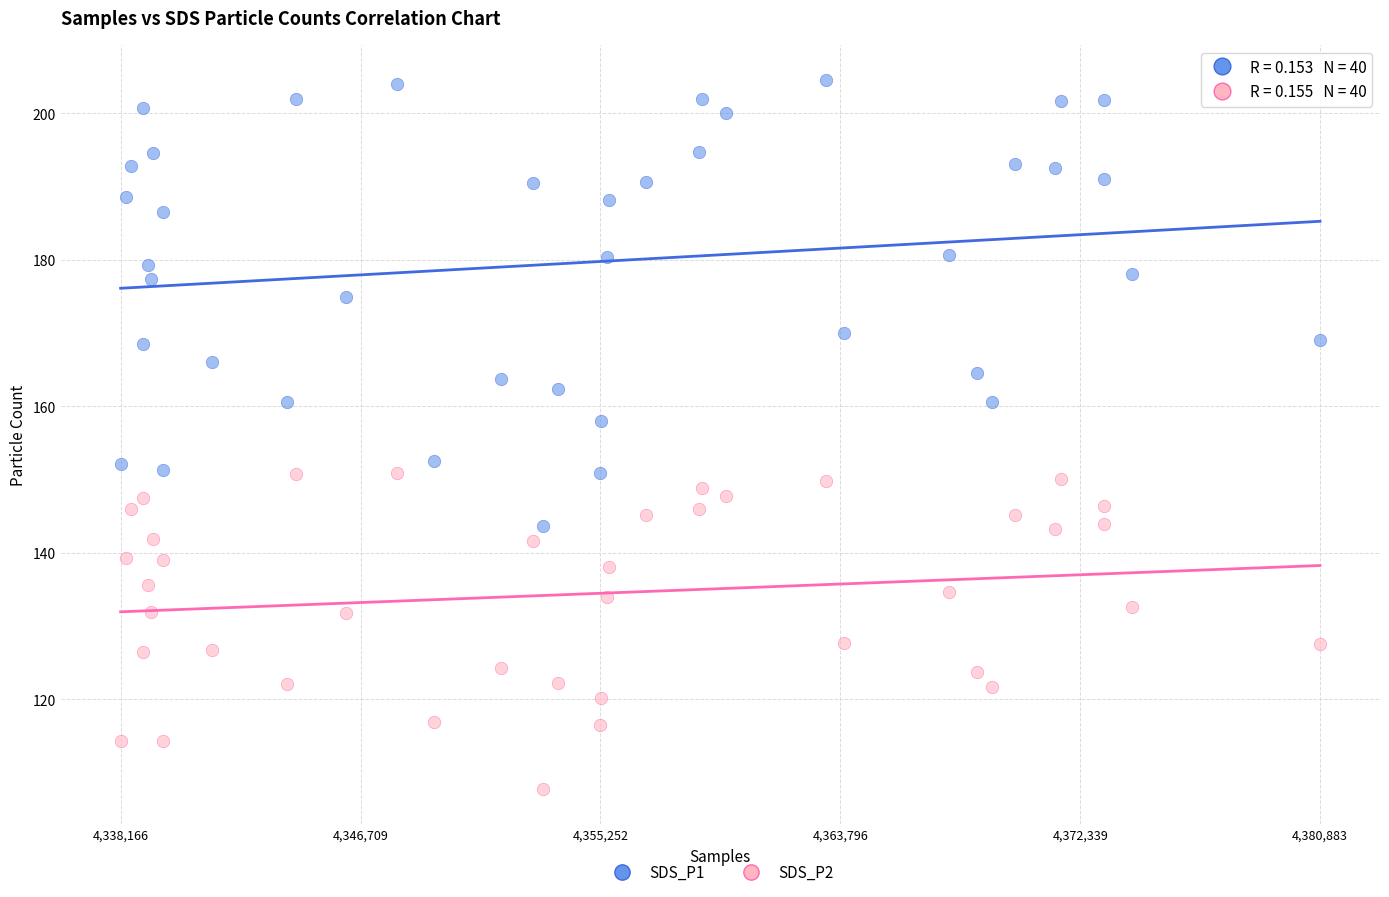

What are all the series names shown in the legend?

SDS_P1, SDS_P2